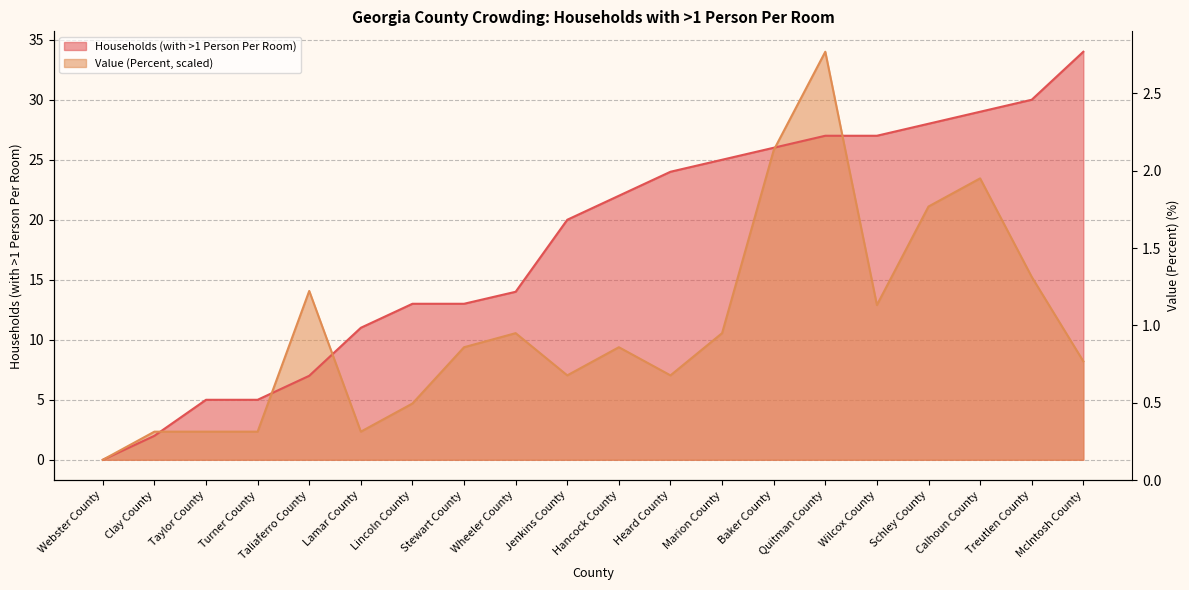

Is the value of Households (with >1 Person Per Room) at Calhoun County greater than the value of Value (Percent) at Turner County?

Yes